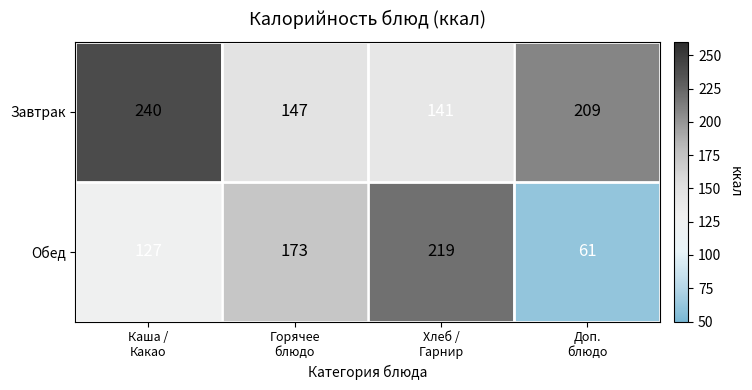

List the series in order of their overall mean, highest first.

Завтрак, Обед